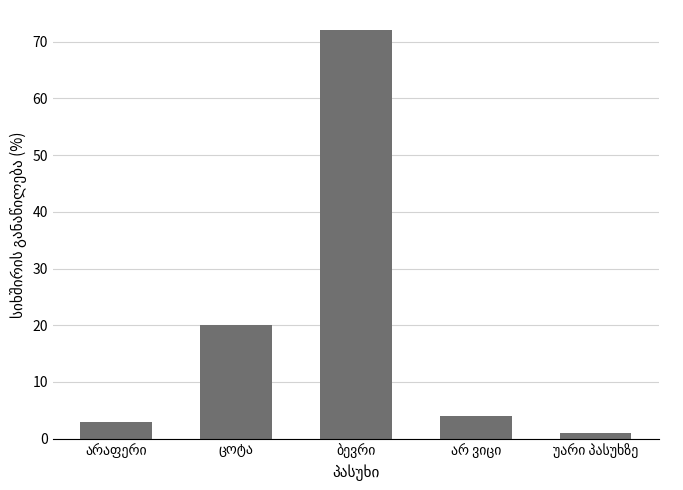

What is the minimum value shown in the chart?

1